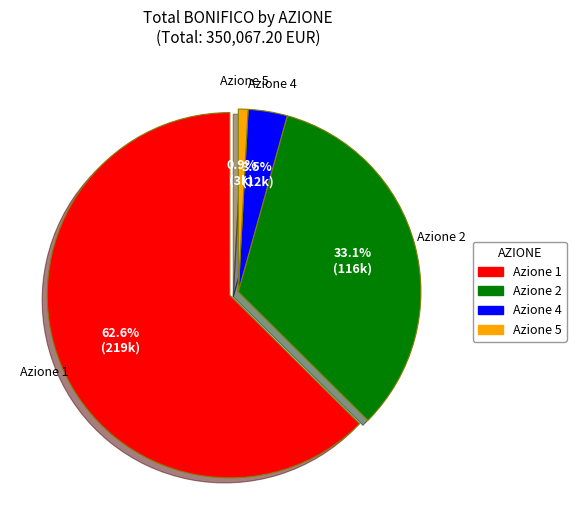

What is the largest slice in the pie chart?

1